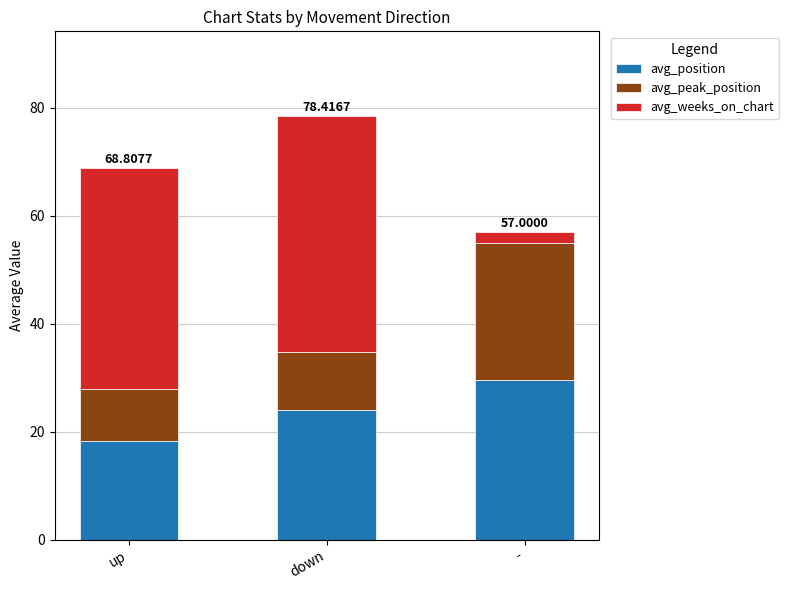

List the labels in order of avg_position value, smallest first.

up, down, -